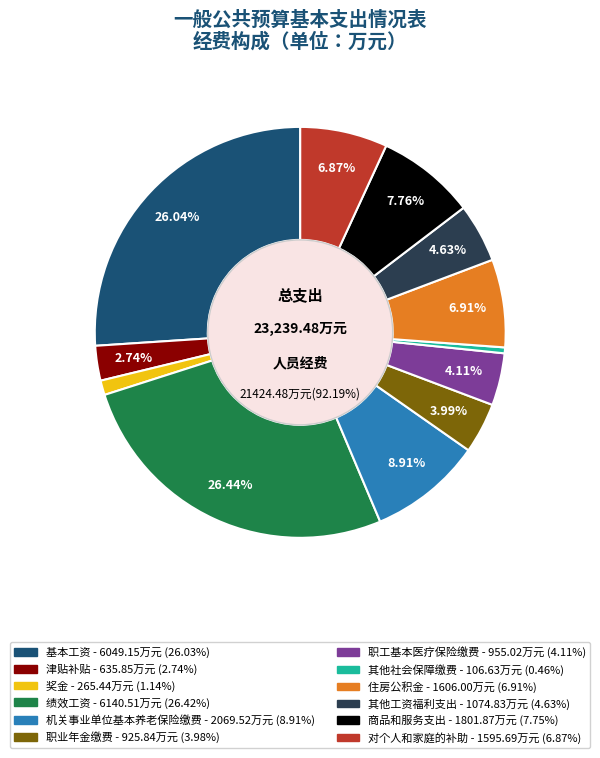

To the nearest percent, what portion does 奖金 represent?

1%